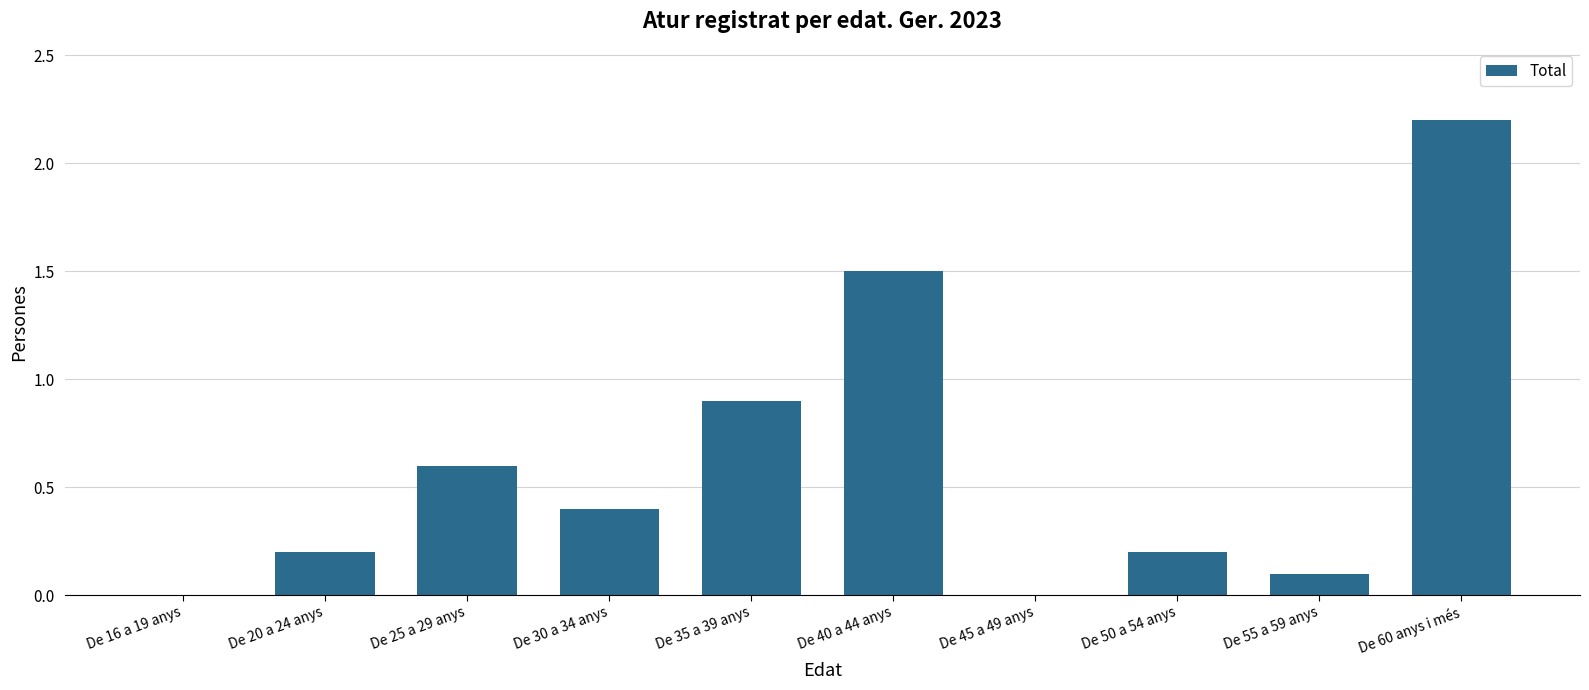

Count the number of data series in this chart.

1